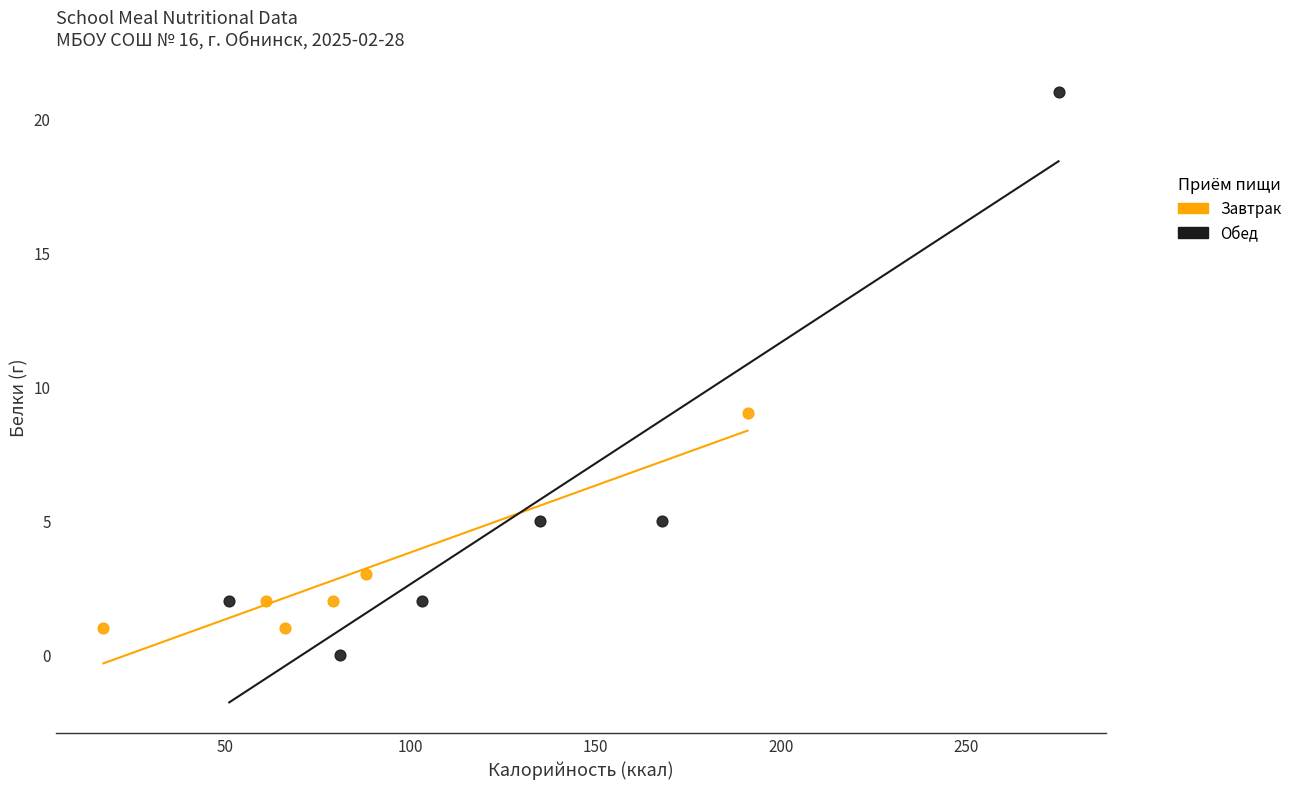

Which series has the largest Y range (max minus min)?

Обед